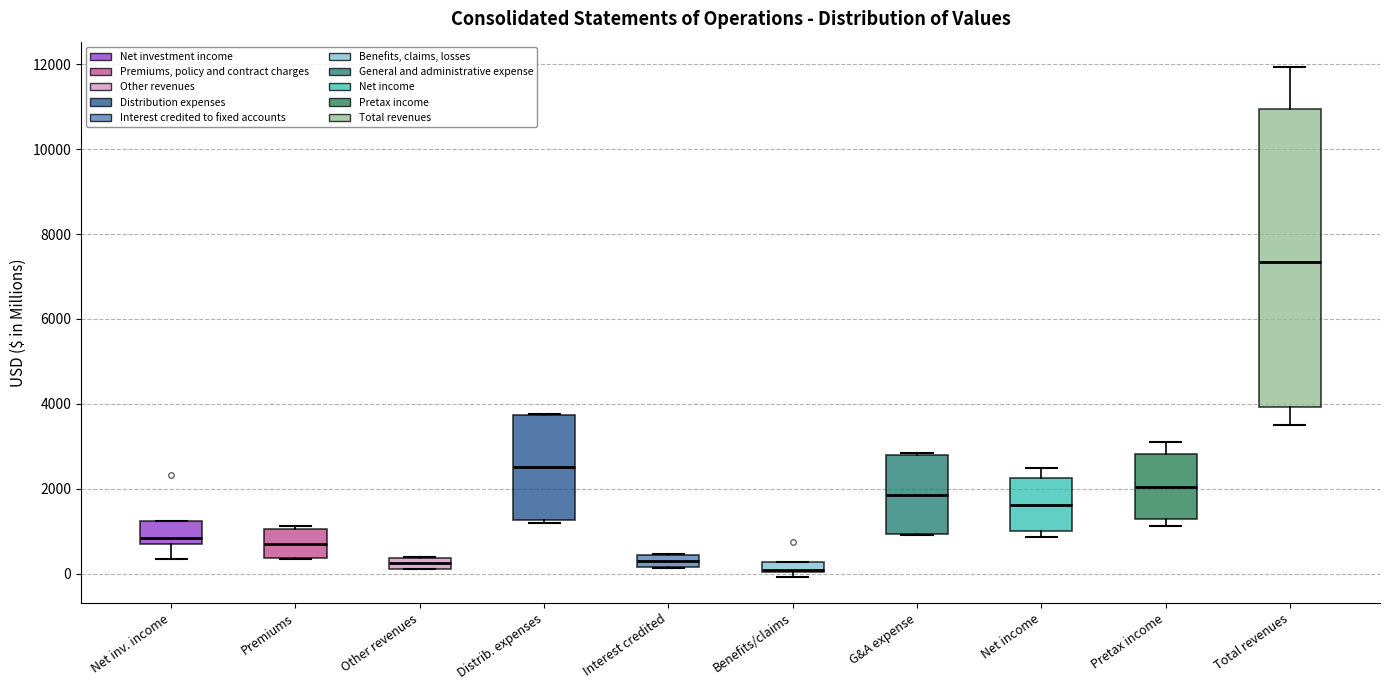

Which box is the tallest, from its lower edge to its upper edge?

Total revenues